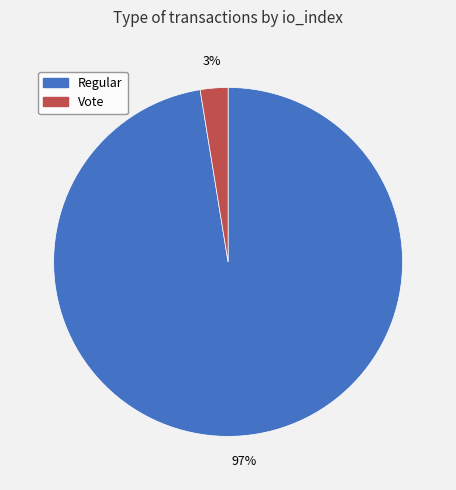

What percentage is the Regular slice, to the nearest percent?

97%